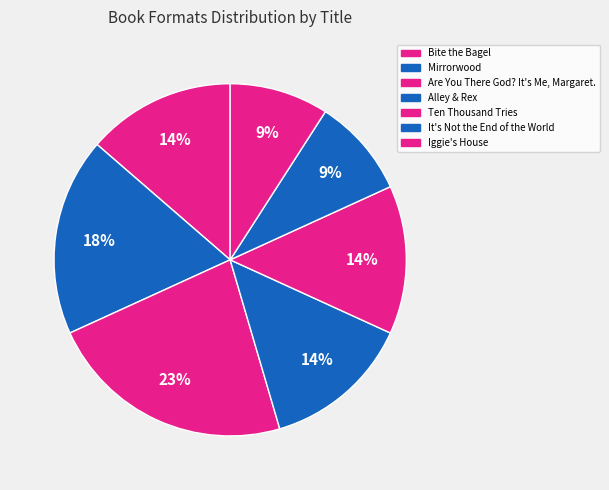

Is there any slice that represents more than half of the pie?

No